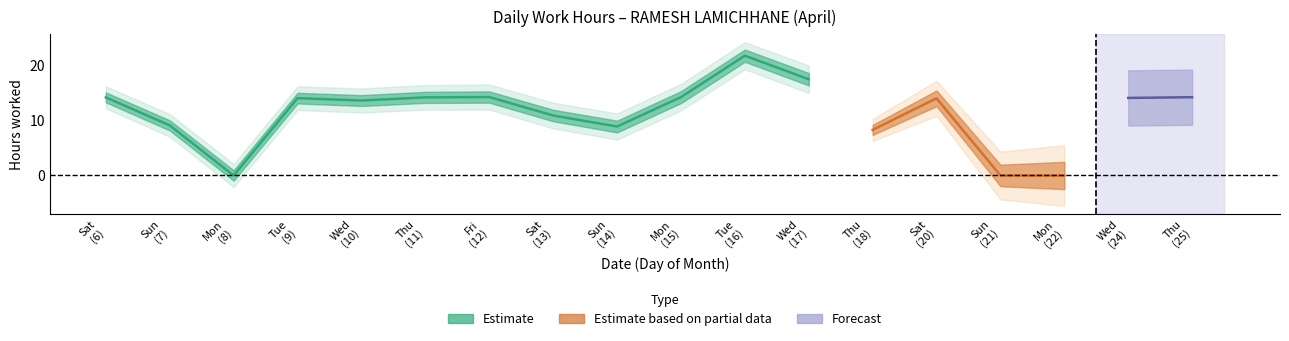

Does the chart have visible grid lines?

No